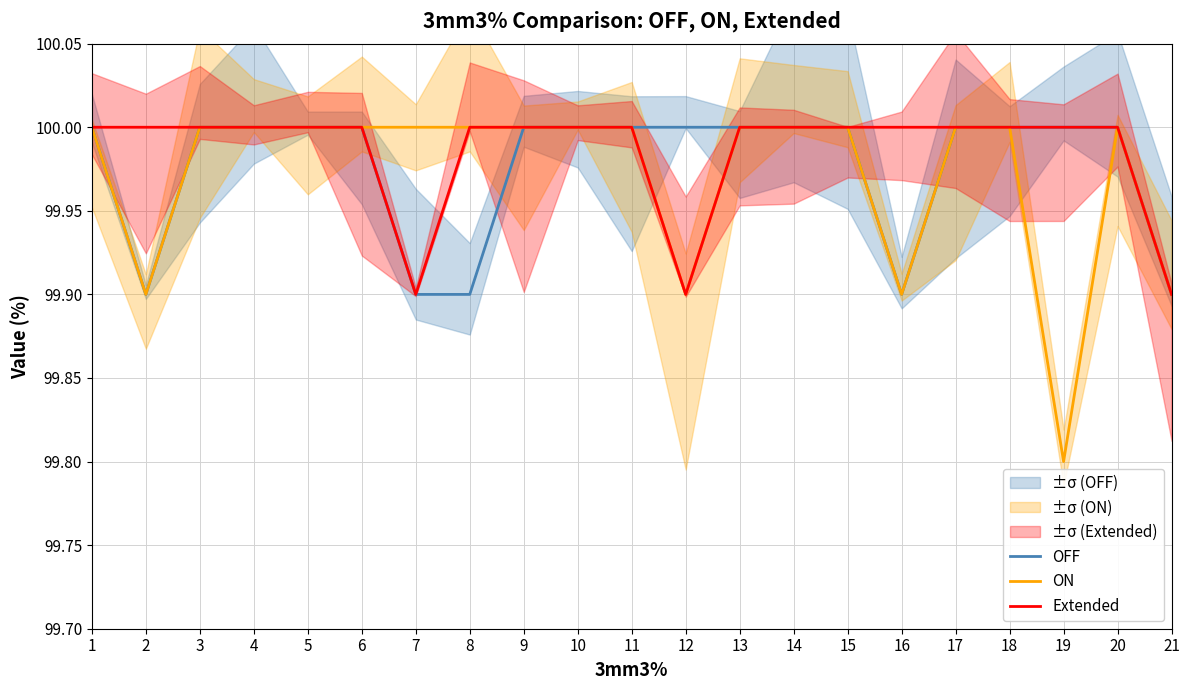

List the series in order of their peak value, lowest first.

OFF, ON, Extended